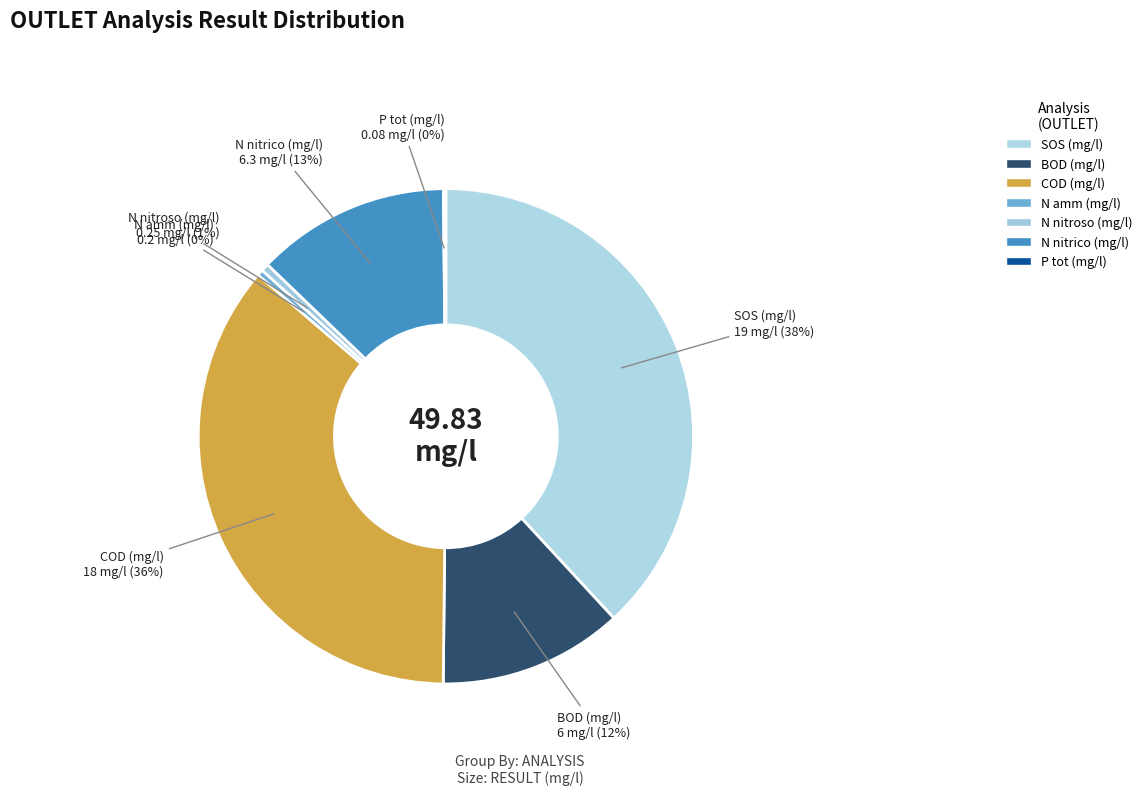

Between N nitroso (mg/l) and N nitrico (mg/l), which is larger?

N nitrico (mg/l)